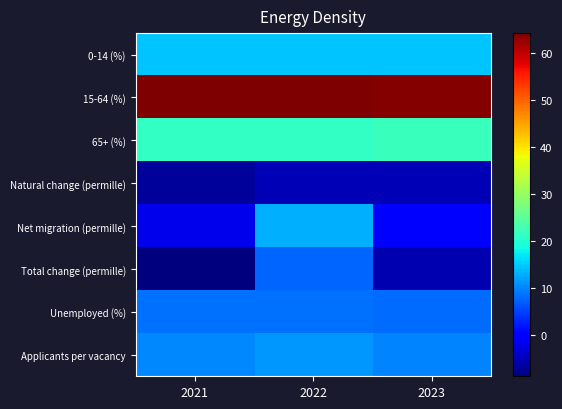

What is the maximum value shown in the chart?

64.3